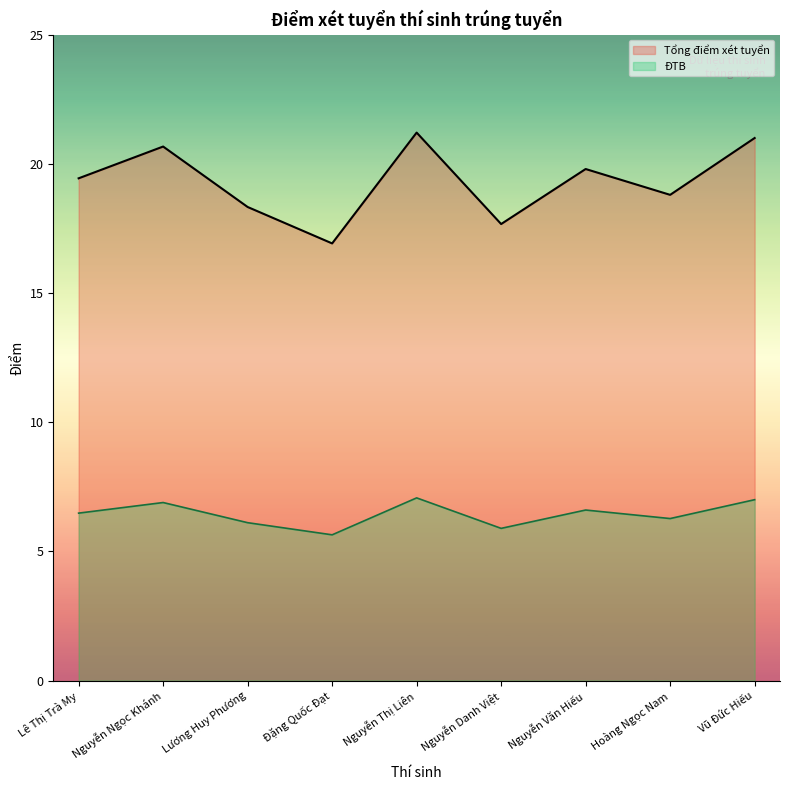

True or false: ĐTB has a value of 6.9 at Nguyễn Ngọc Khánh.

True